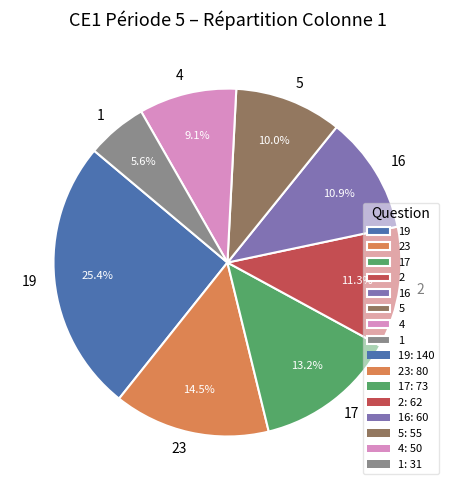

How many segments does this pie chart have?

8